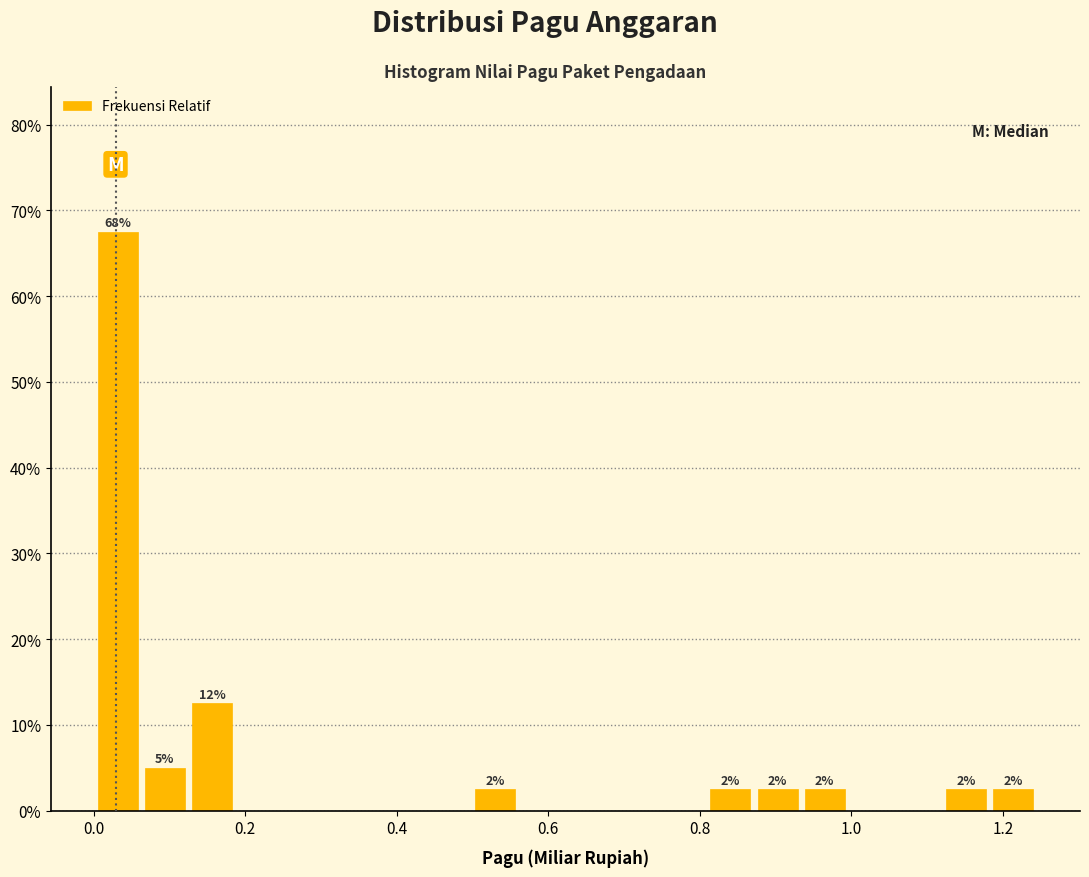

Around what value on the x-axis is the tallest bar? Give the approximate position of its centre, as read against the axis.

0.04